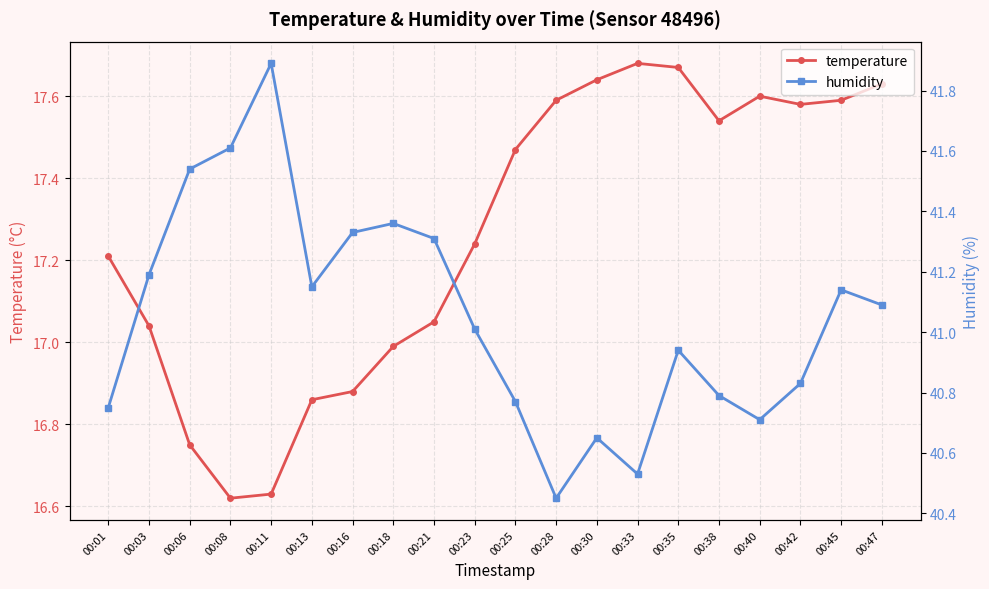

Which label corresponds to the largest value in the chart?

00:11